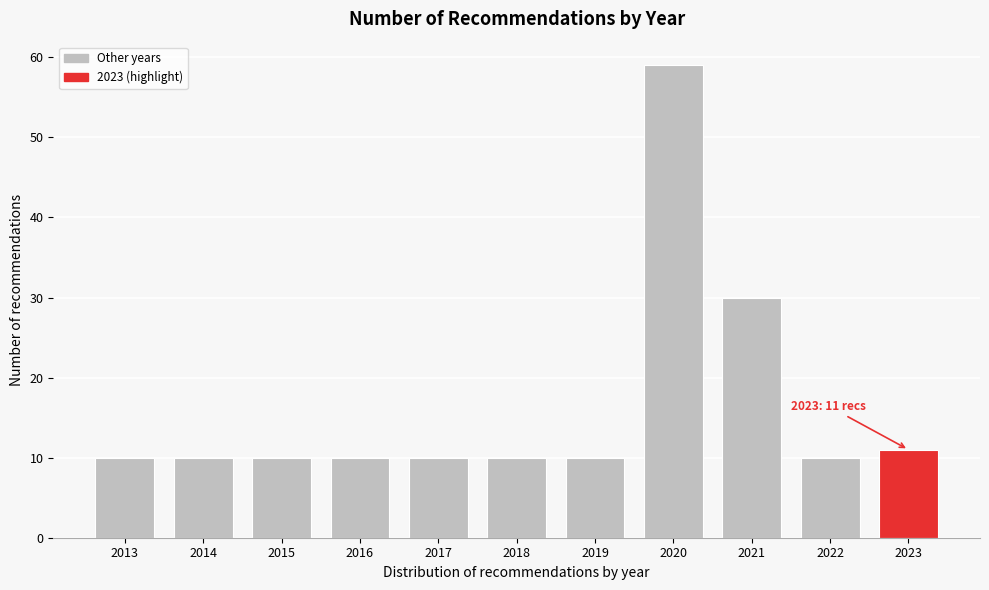

Reading left to right, list all the values displayed in this chart.

2013=10	2014=10	2015=10	2016=10	2017=10	2018=10	2019=10	2020=59	2021=30	2022=10	2023=11